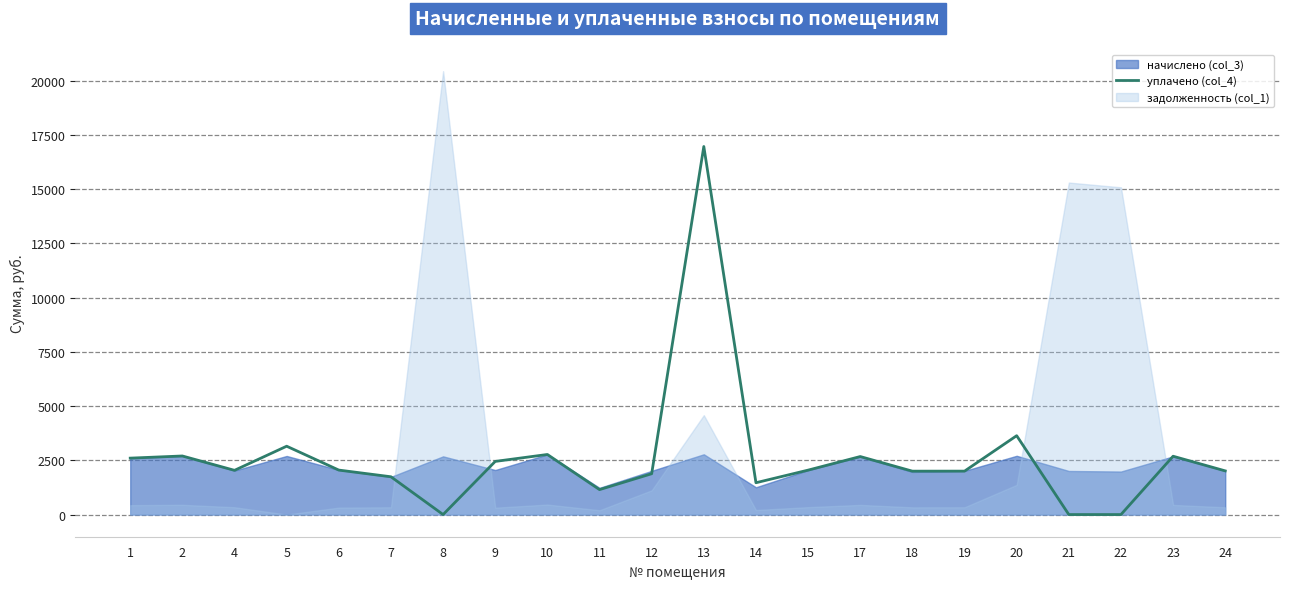

At which label is the value closest to 8482?

20